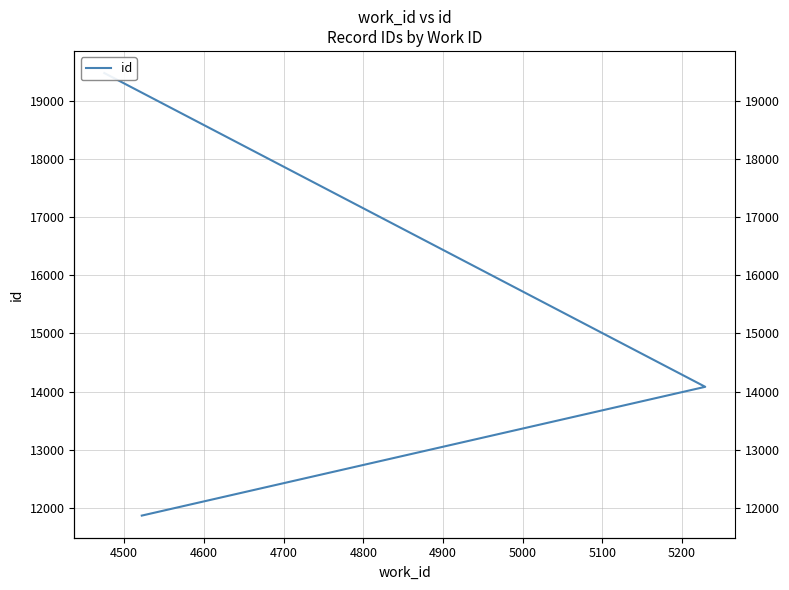

Reading left to right, what are all the values shown in this chart?

11863	14081	19485